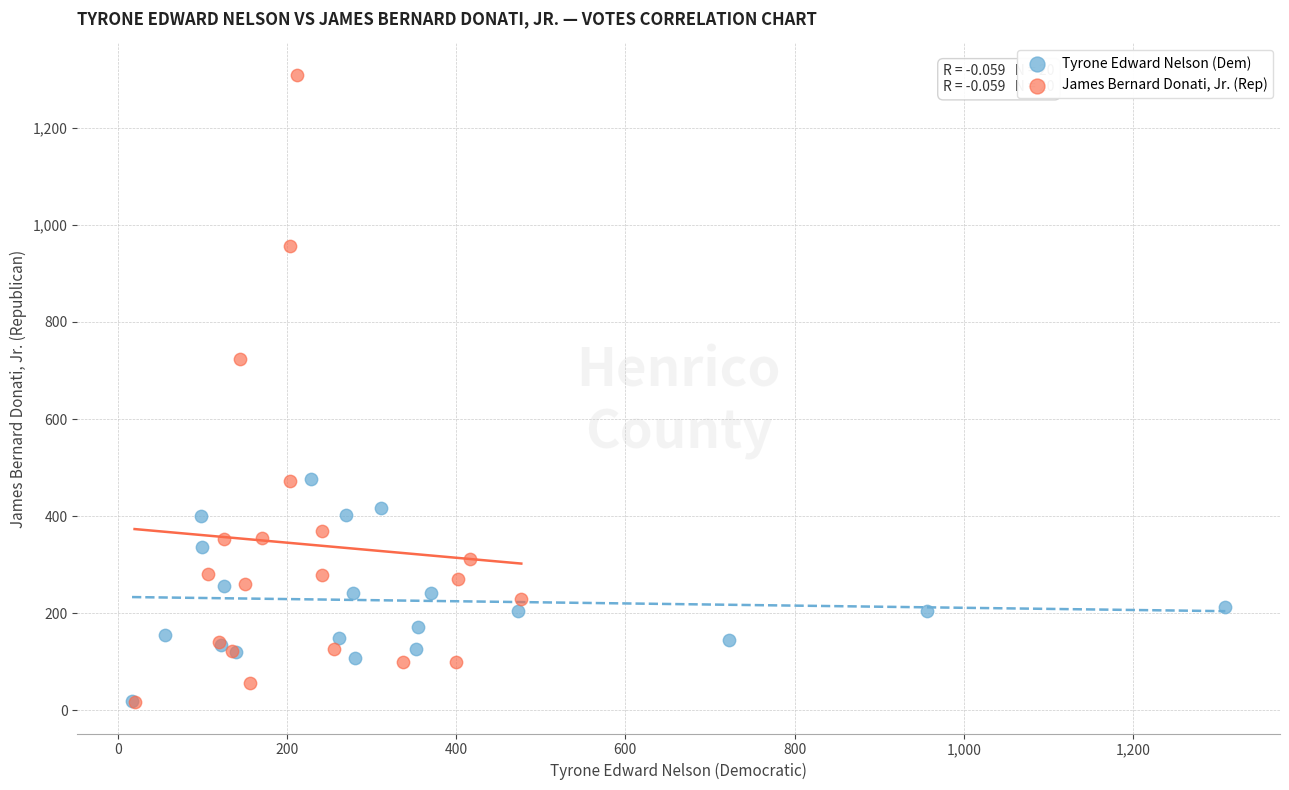

Which series has the widest spread of Y values?

James Bernard Donati, Jr. (Rep)